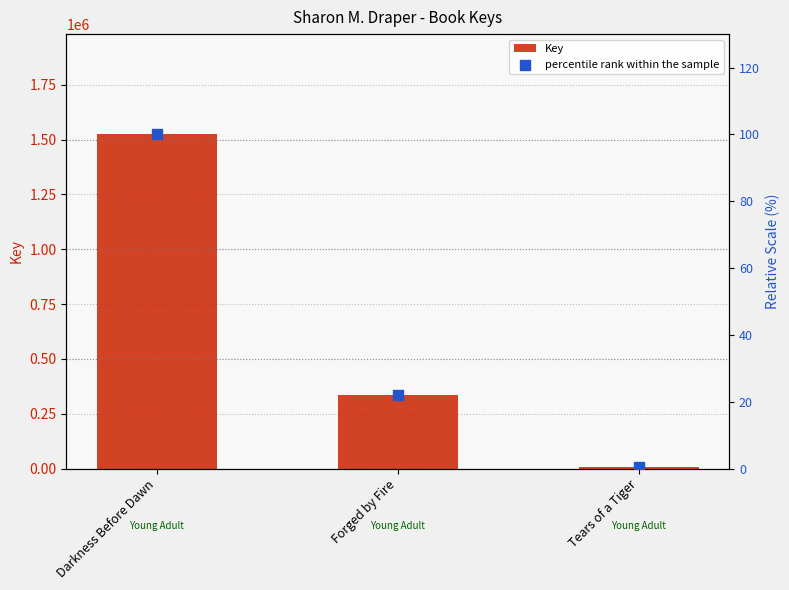

Which series reaches the maximum Y coordinate?

Key